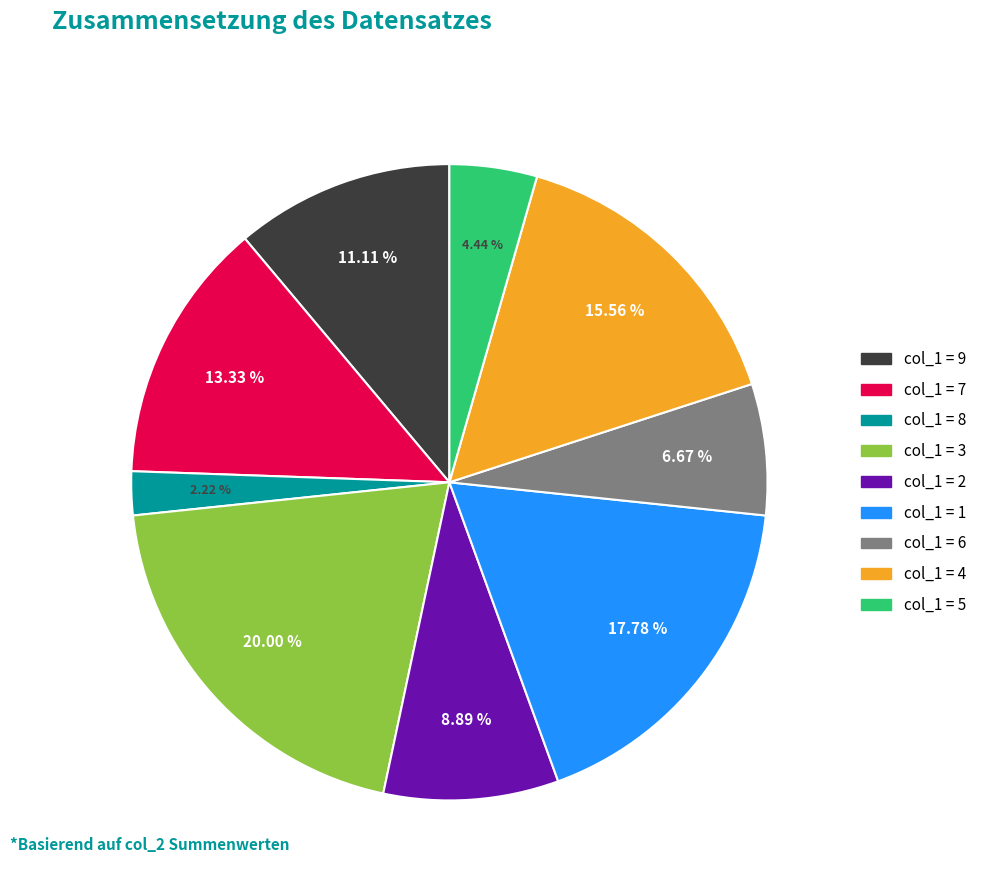

Is there any slice that represents more than half of the pie?

No